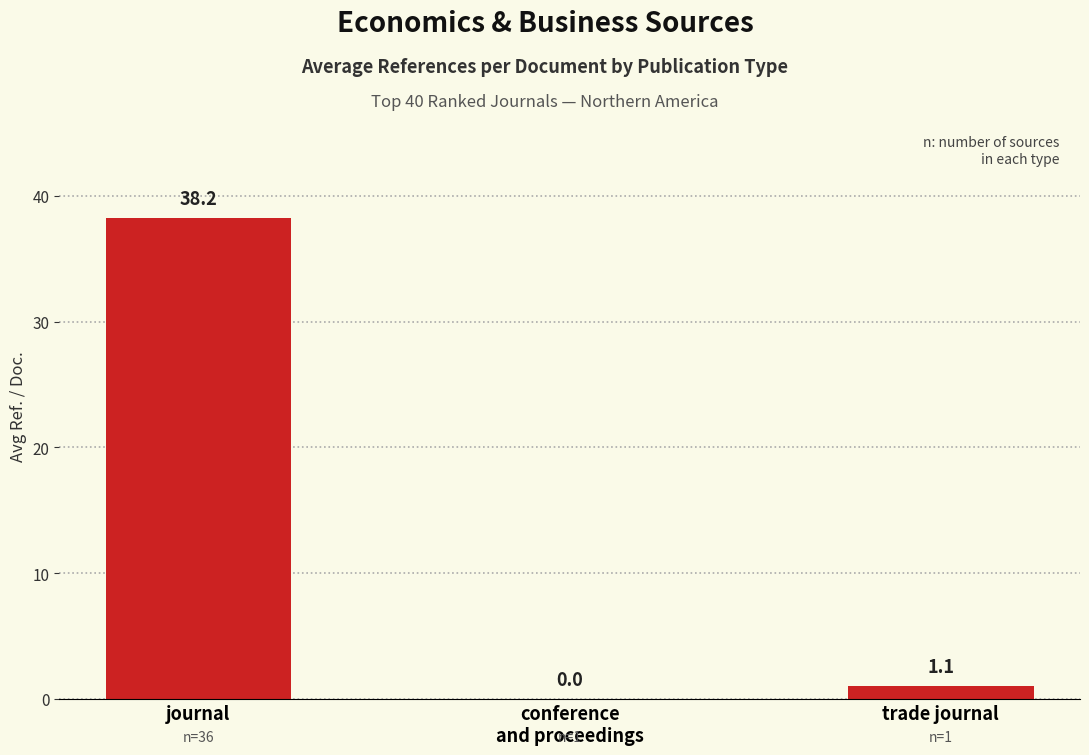

Count the number of categories in the chart.

3